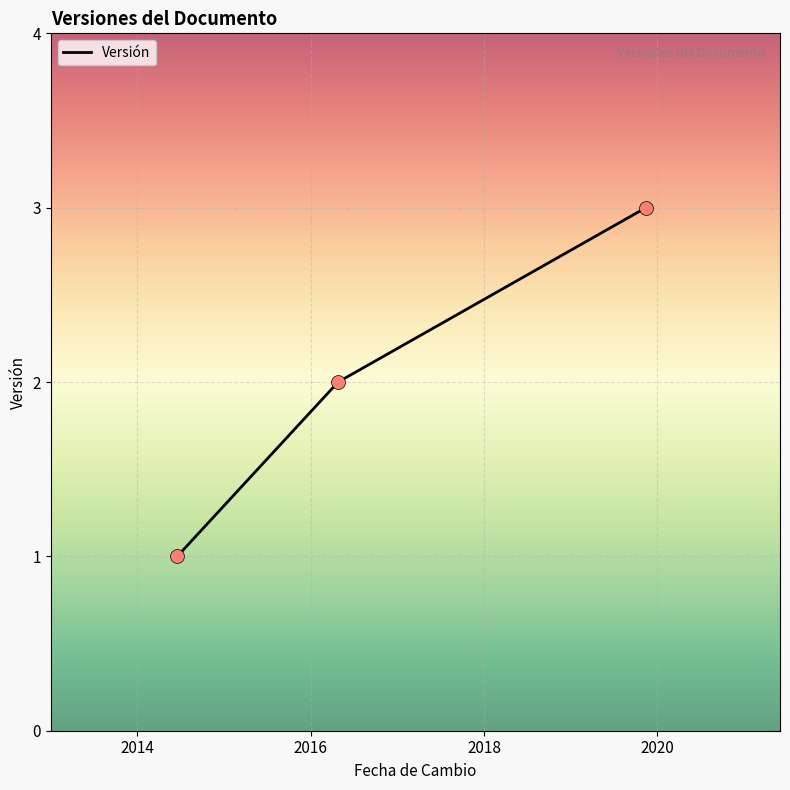

What is the sum of all values?

6